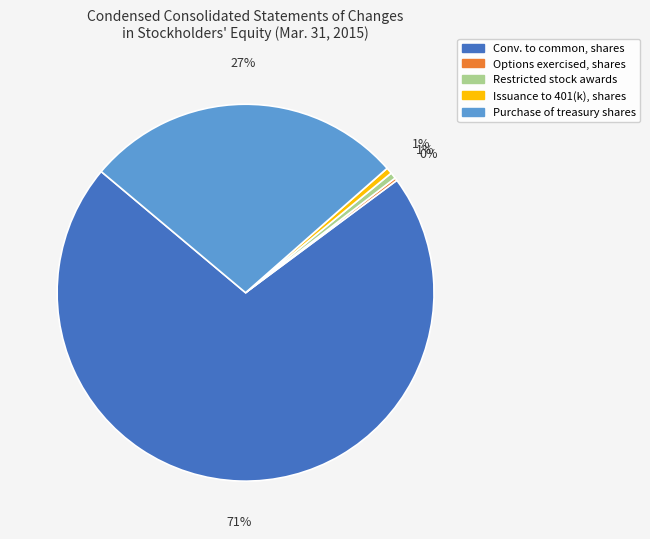

Is there any slice that represents more than half of the pie?

Yes